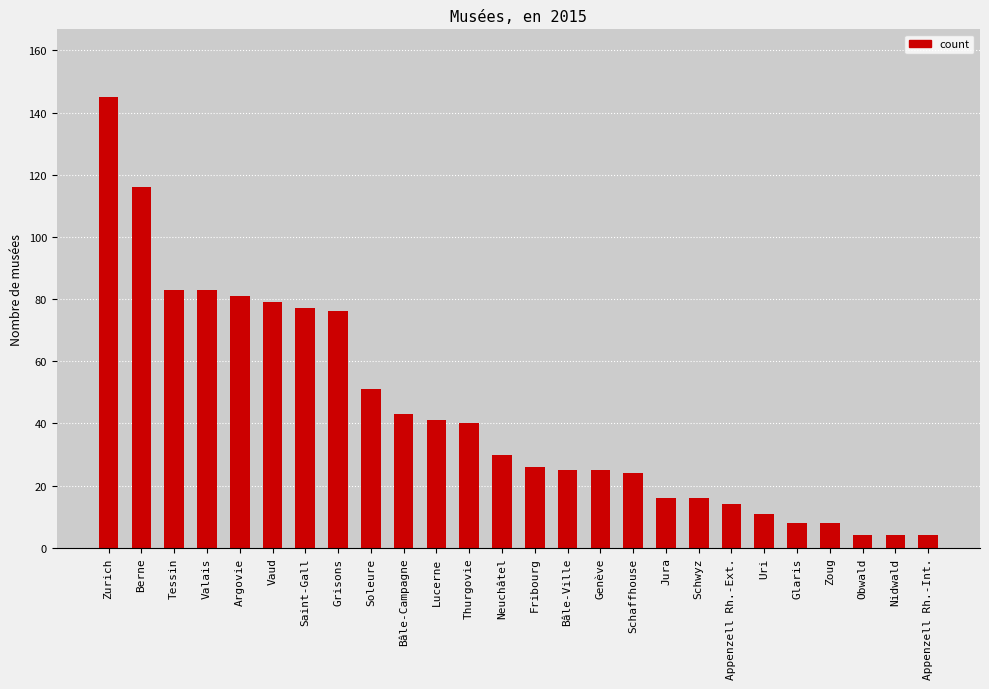

Which label corresponds to the largest value in the chart?

Zurich